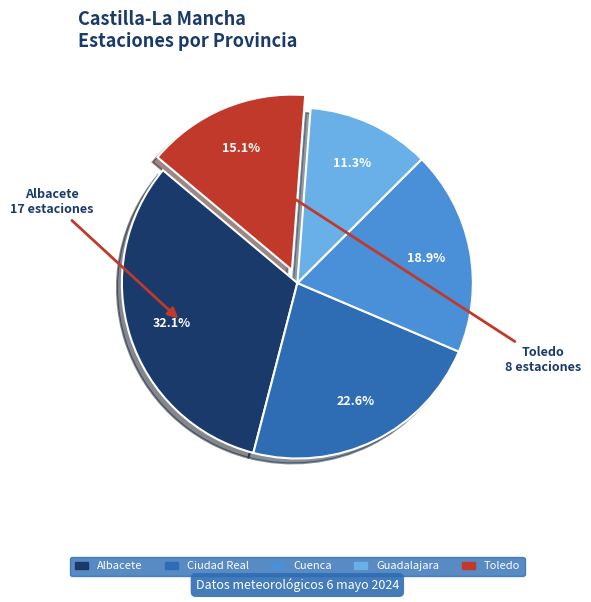

The Toledo slice represents 8% of the pie. True or false?

False